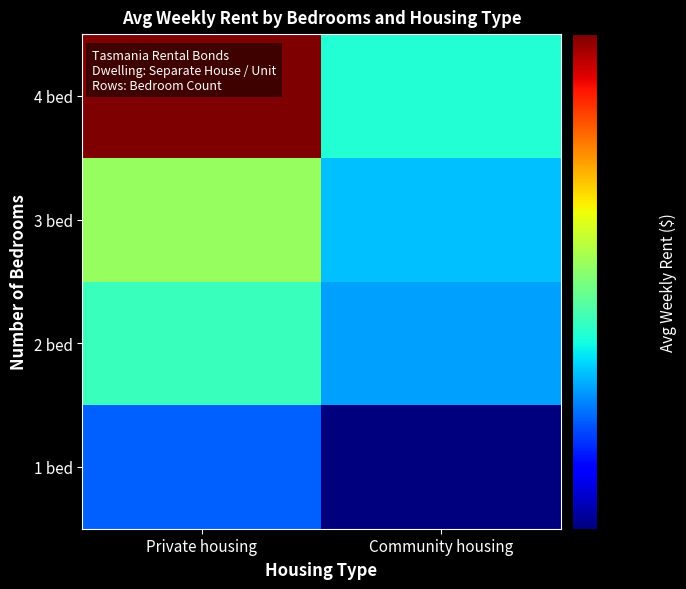

Which has a higher value, Community housing or Private housing?

Private housing